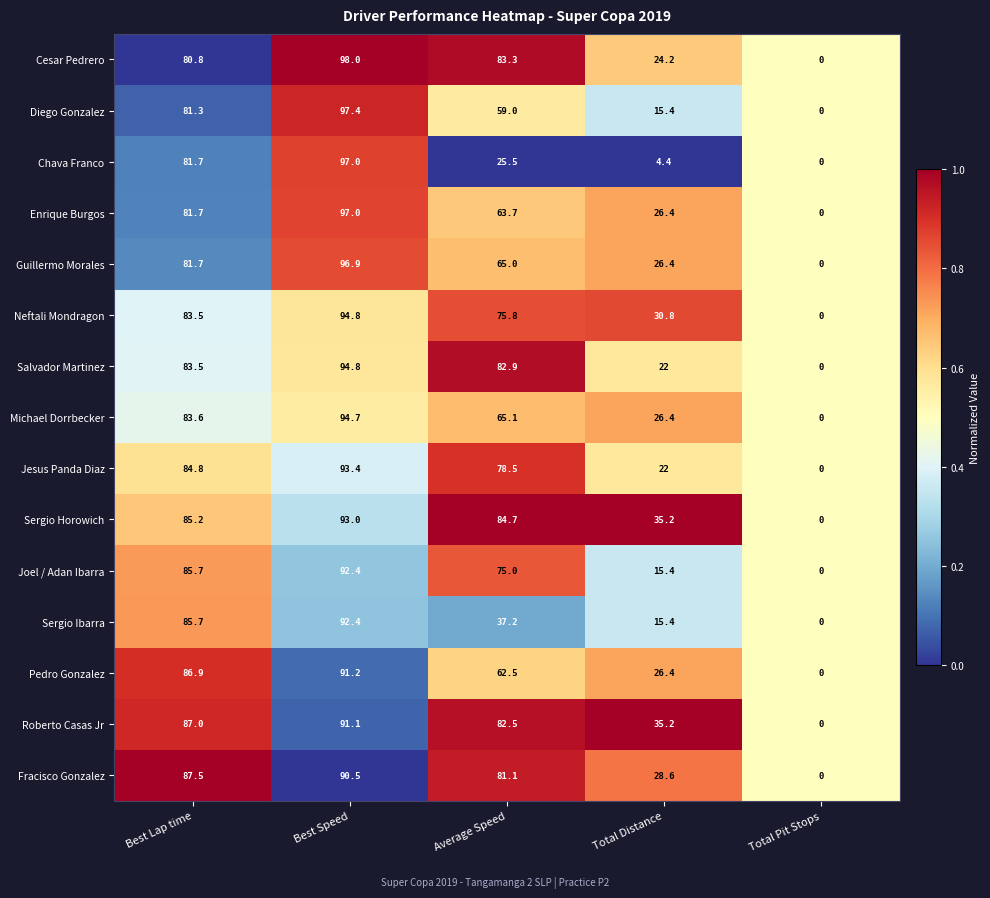

What is the sum of the Neftali Mondragon values at Best Speed and Total Pit Stops?

94.8